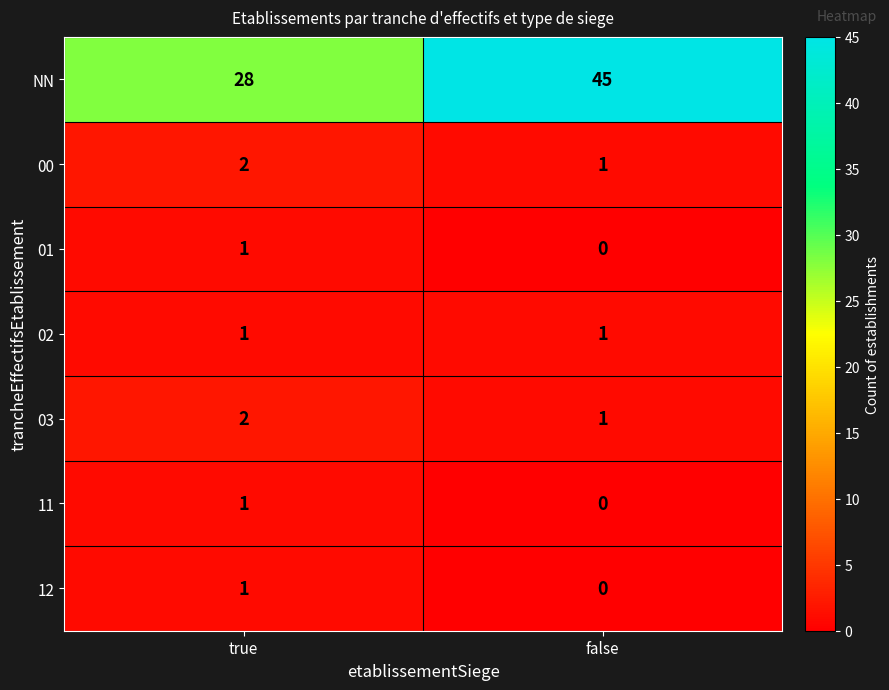

At which category does the chart reach its peak across all series?

false